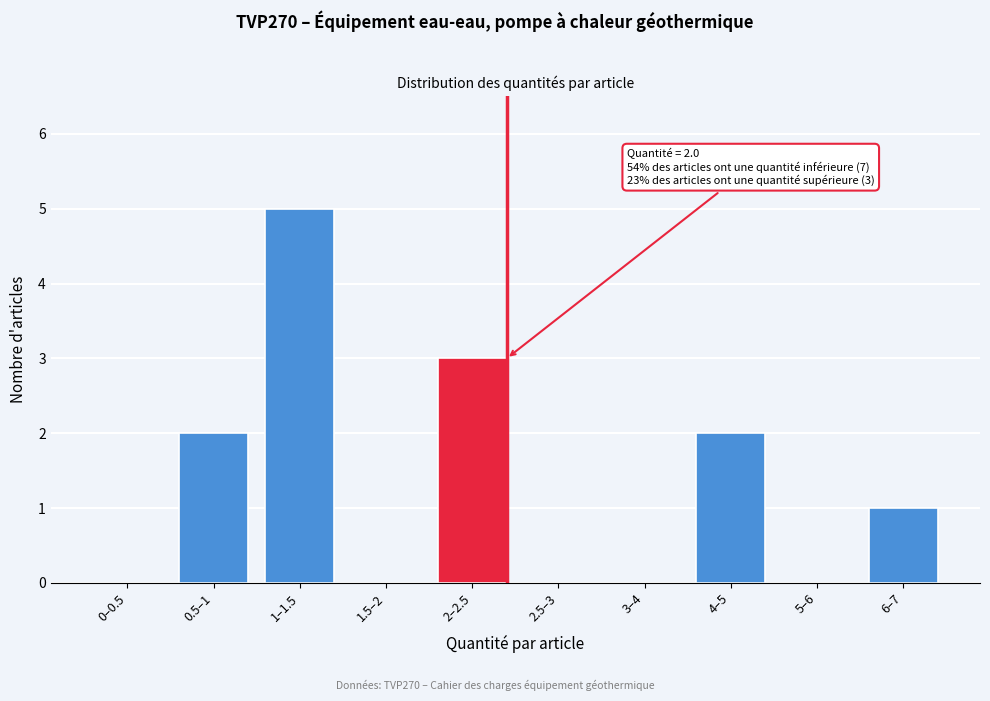

Reading right to left, what are all the values shown in this chart?

6–7=1	5–6=0	4–5=2	3–4=0	2.5–3=0	2–2.5=3	1.5–2=0	1–1.5=5	0.5–1=2	0–0.5=0